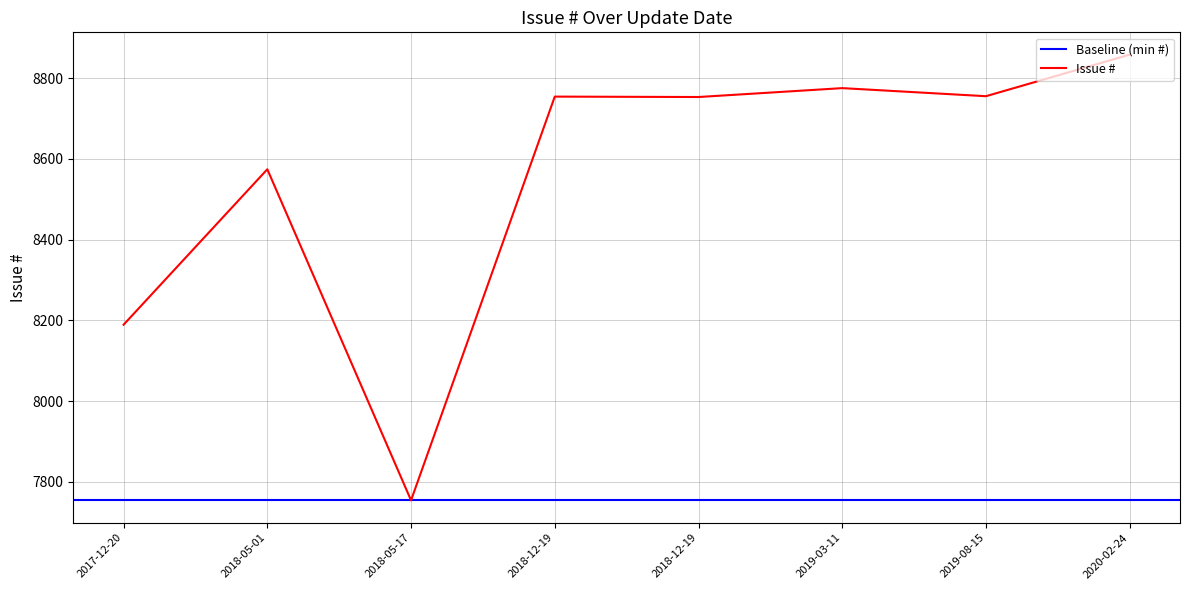

Count the number of values greater than 8754.

3